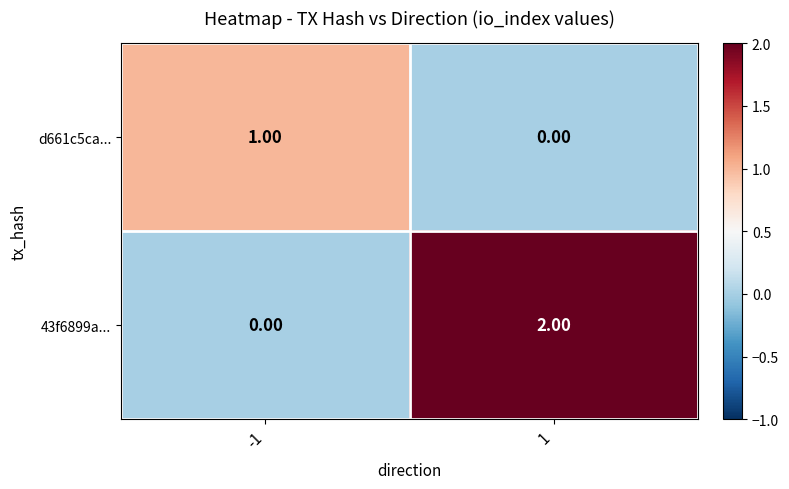

Between -1 and 1, which series saw the biggest shift?

43f6899a...